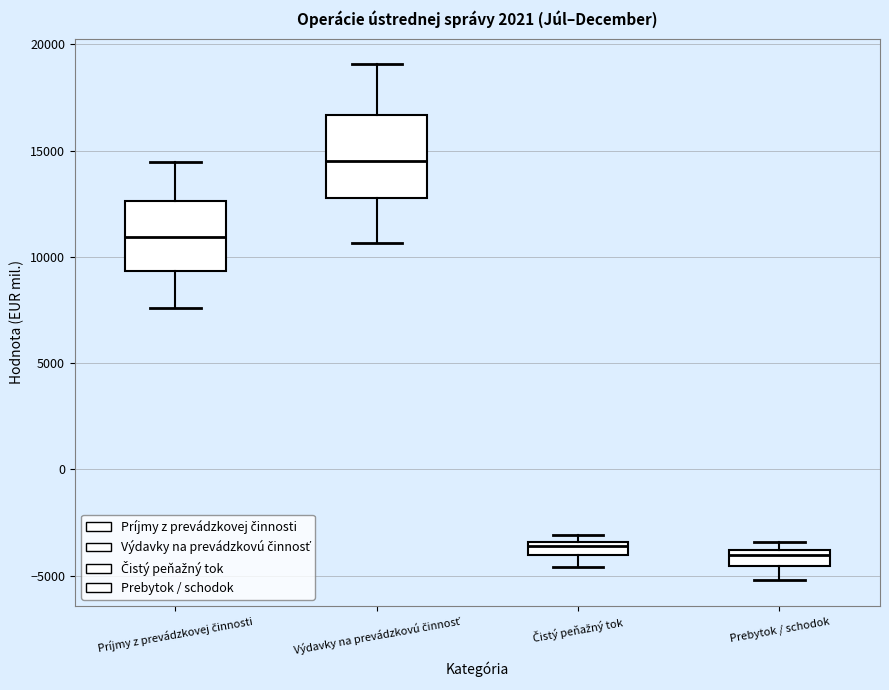

Comparing the boxes themselves (not the whiskers), which one is the tallest?

Výdavky na prevádzkovú činnosť